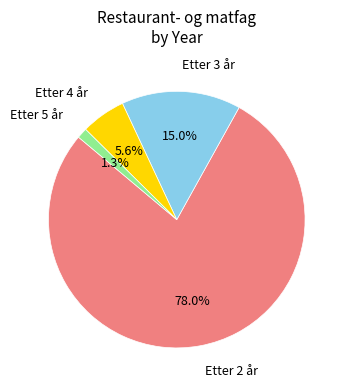

Is there a majority slice in this chart?

Yes